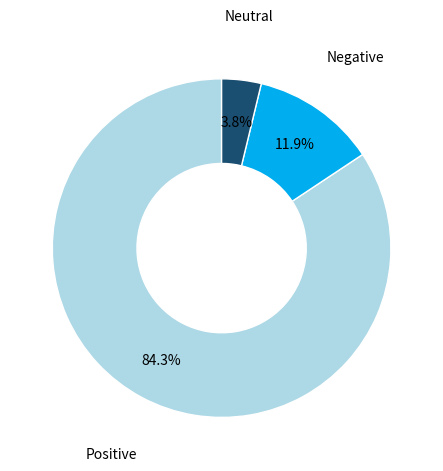

Is there a majority slice in this chart?

Yes